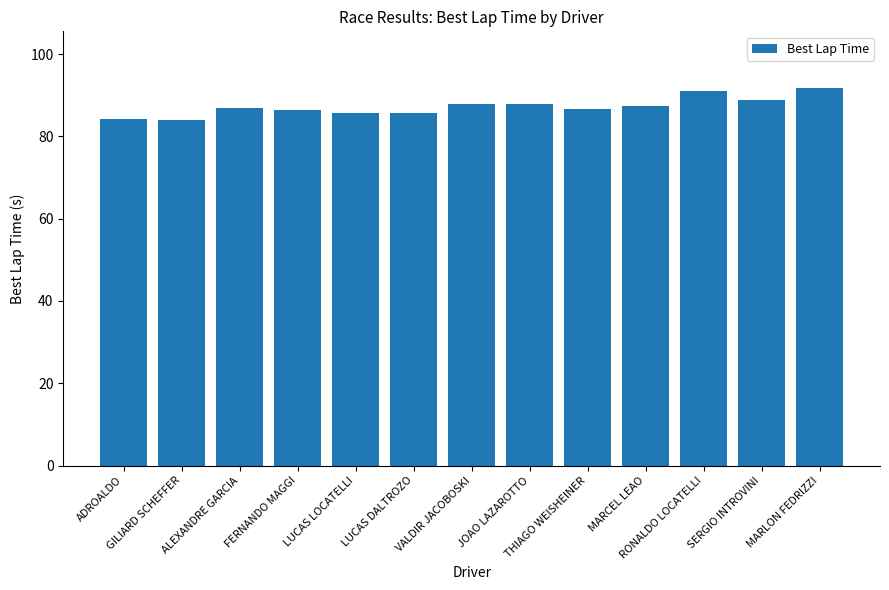

What is the average value?

87.2